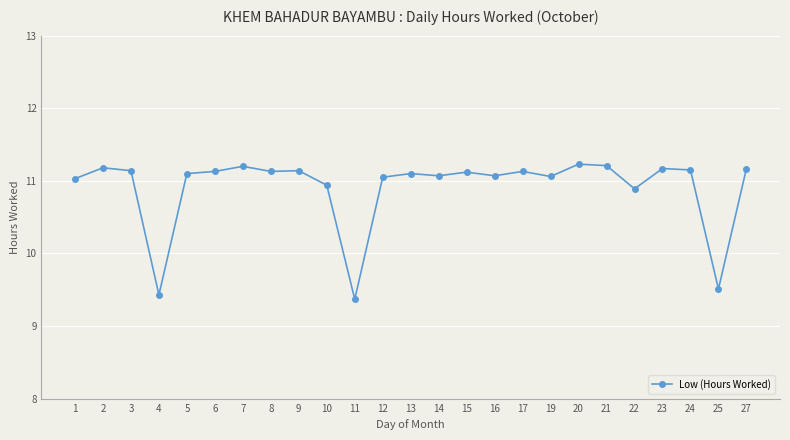

At which label does the data first exceed 11?

1